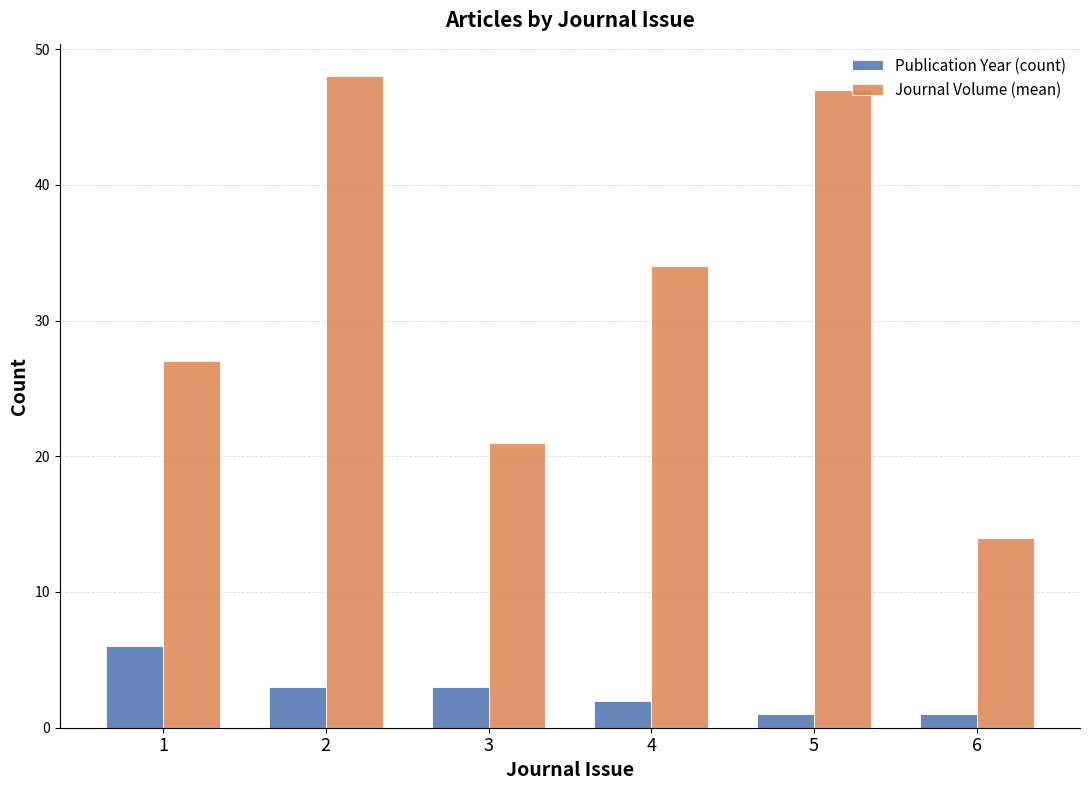

At 4, list the series in order from largest to smallest.

Journal Volume (mean), Publication Year (count)